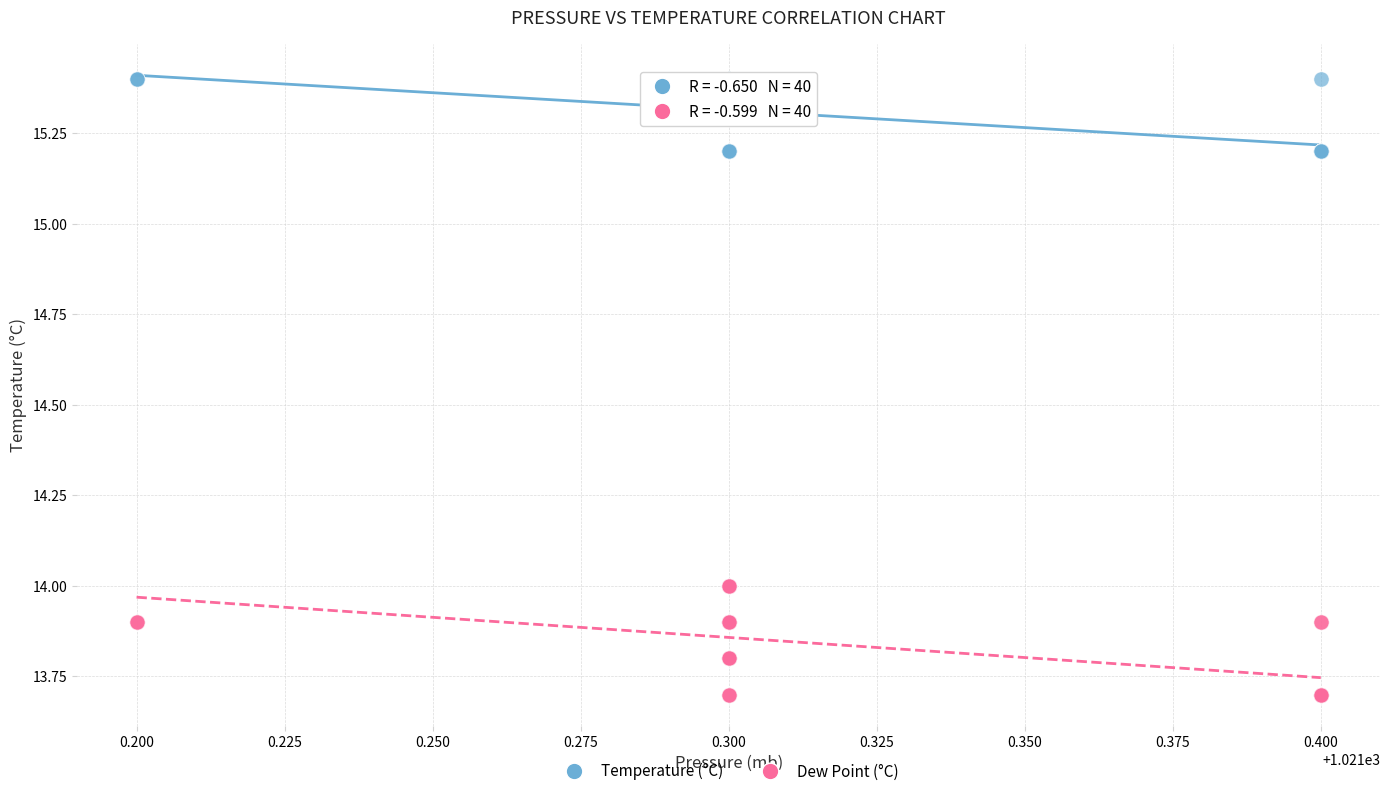

Which series reaches the minimum Y coordinate?

Dew Point (°C)